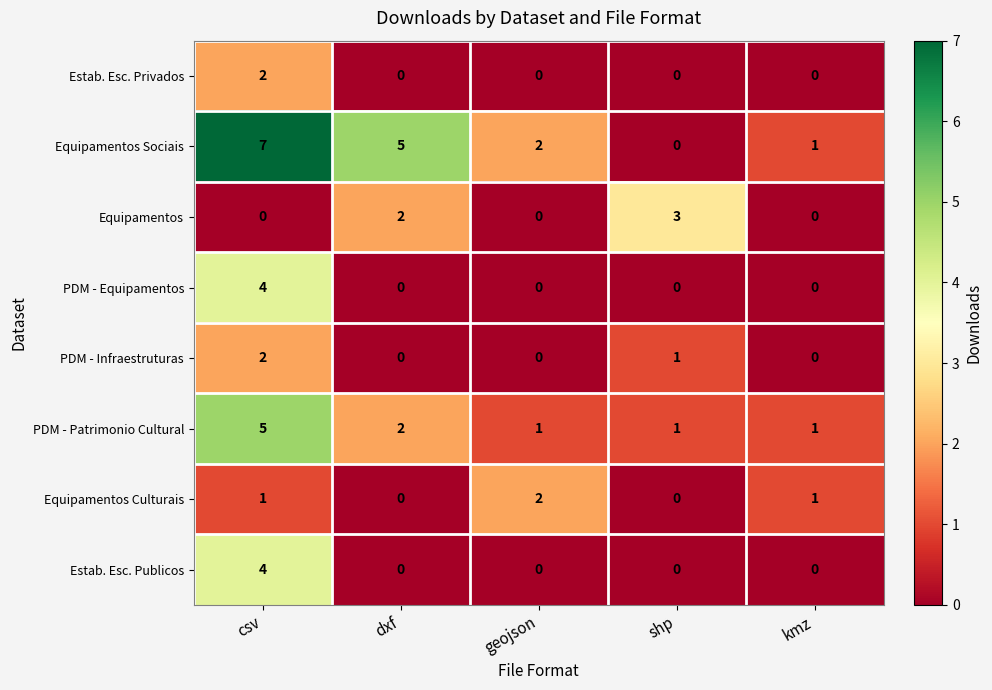

What is the sum of all Estab. Esc. Publicos values?

4